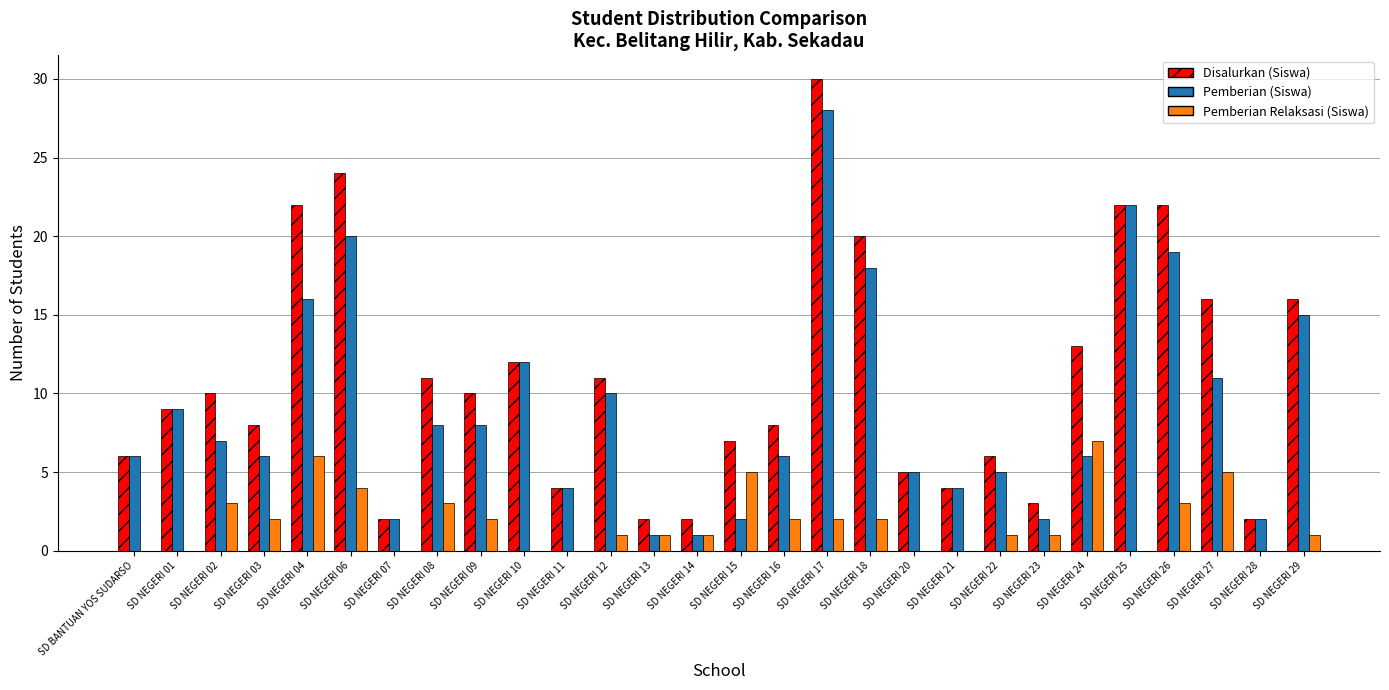

What are all the series names shown in the legend?

Disalurkan (Siswa), Pemberian (Siswa), Pemberian Relaksasi (Siswa)